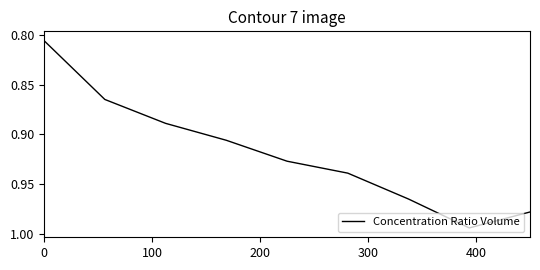

What is the maximum value shown in the chart?

1.0